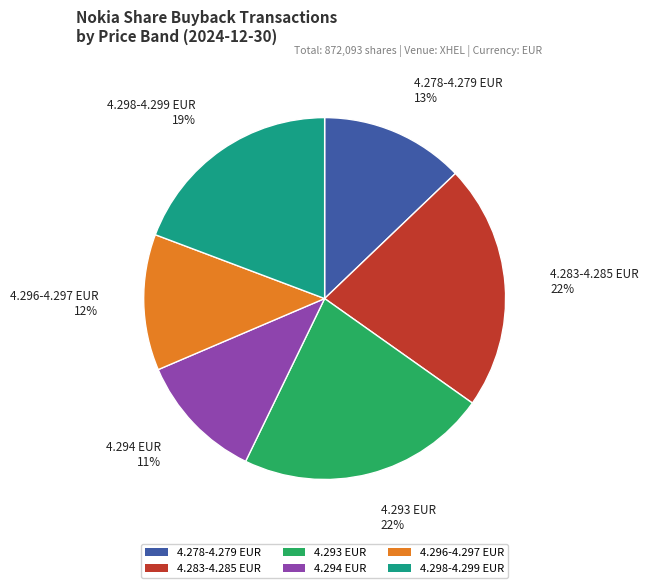

To the nearest percent, what portion does 4.294 EUR represent?

11%